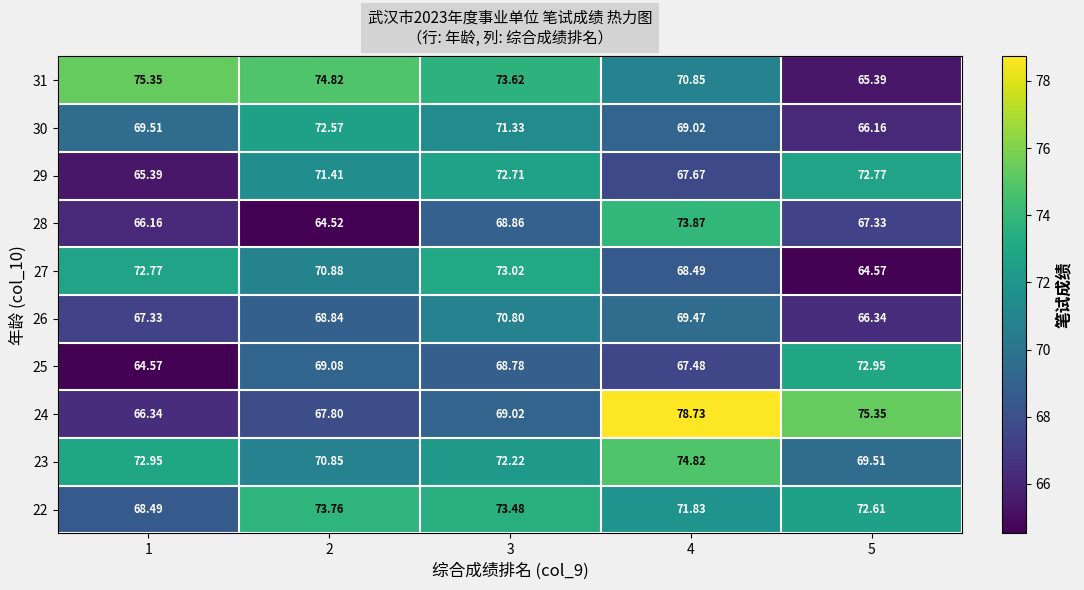

At 1, list the series in order from smallest to largest.

25, 29, 28, 24, 26, 22, 30, 27, 23, 31